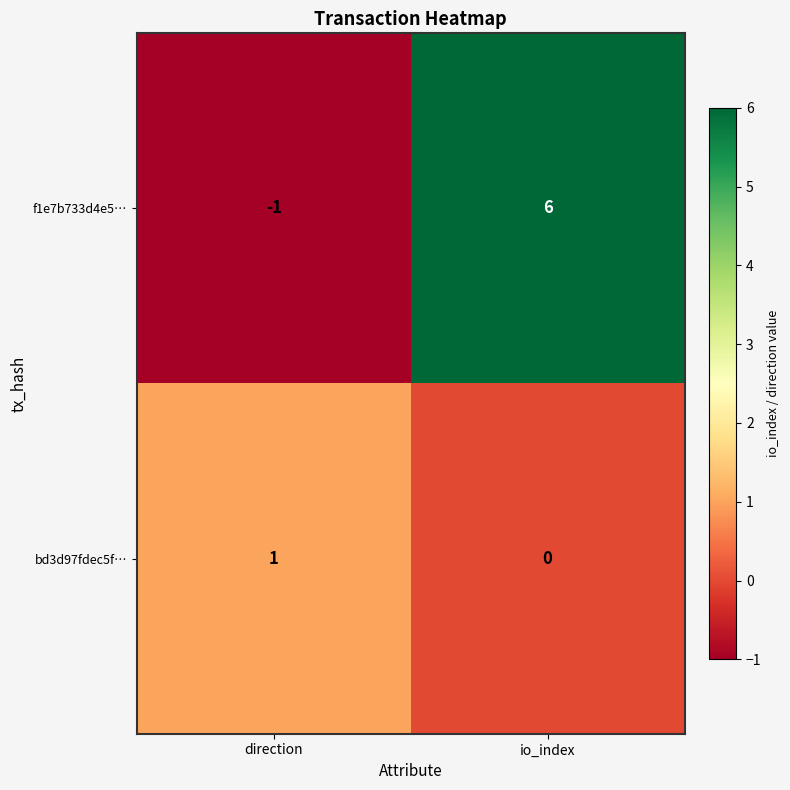

What is the maximum value shown in the chart?

6